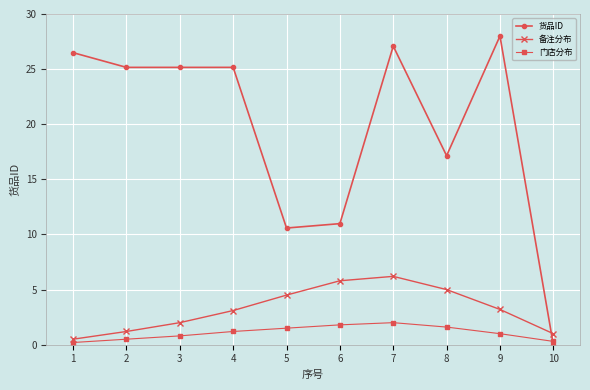

At which label does 货品ID first exceed 25?

1